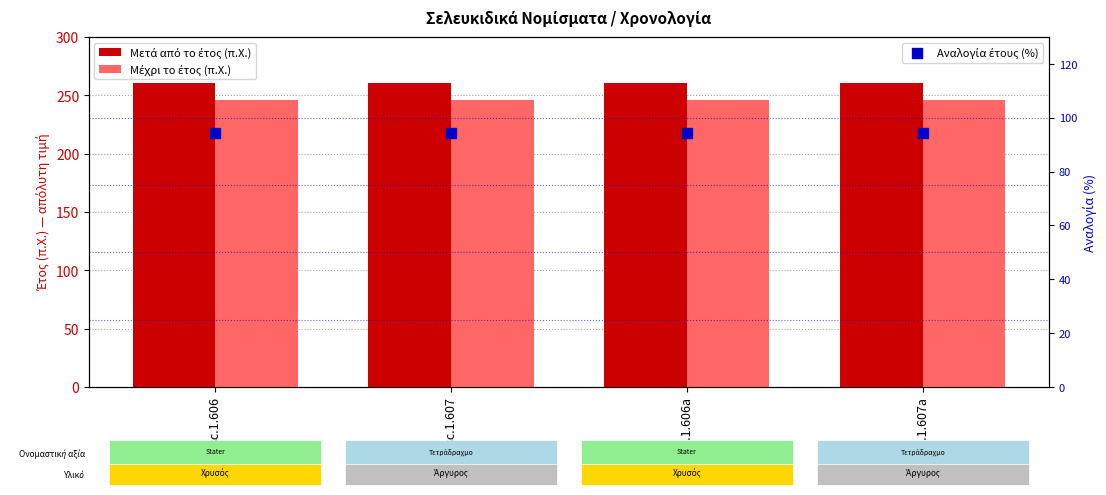

Is the value of Μέχρι το έτος (π.Χ.) at sc.1.607a greater than the value of Μετά από το έτος (π.Χ.) at sc.1.606?

No